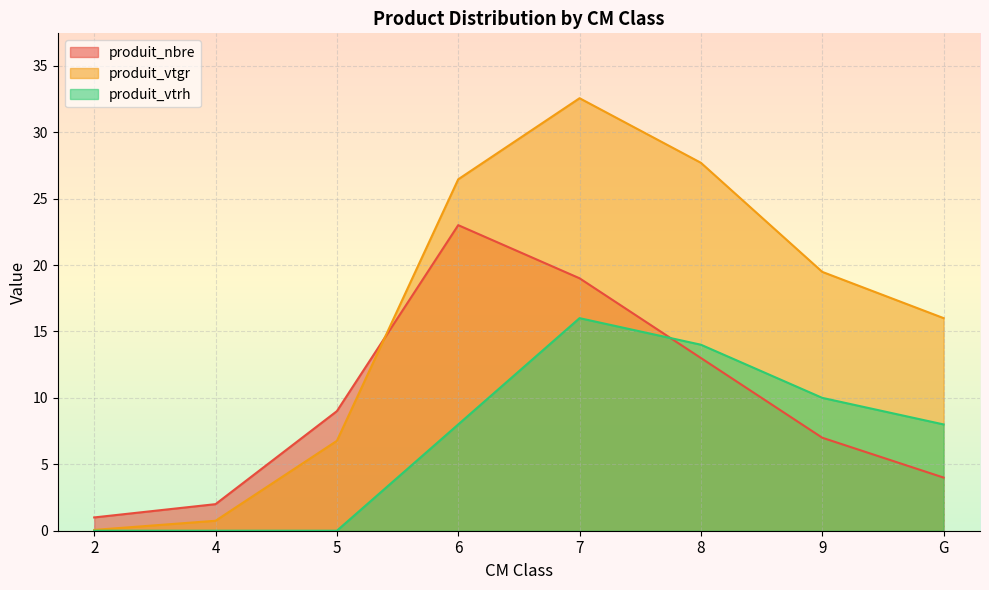

Between which two adjacent categories do produit_vtgr and produit_nbre first intersect?

5 and 6